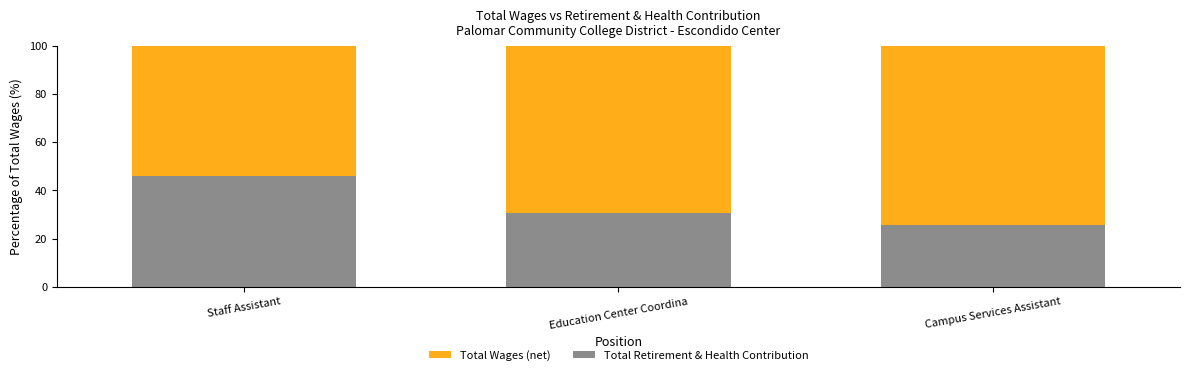

What are all the series names shown in the legend?

Total Wages (net), Total Retirement & Health Contribution